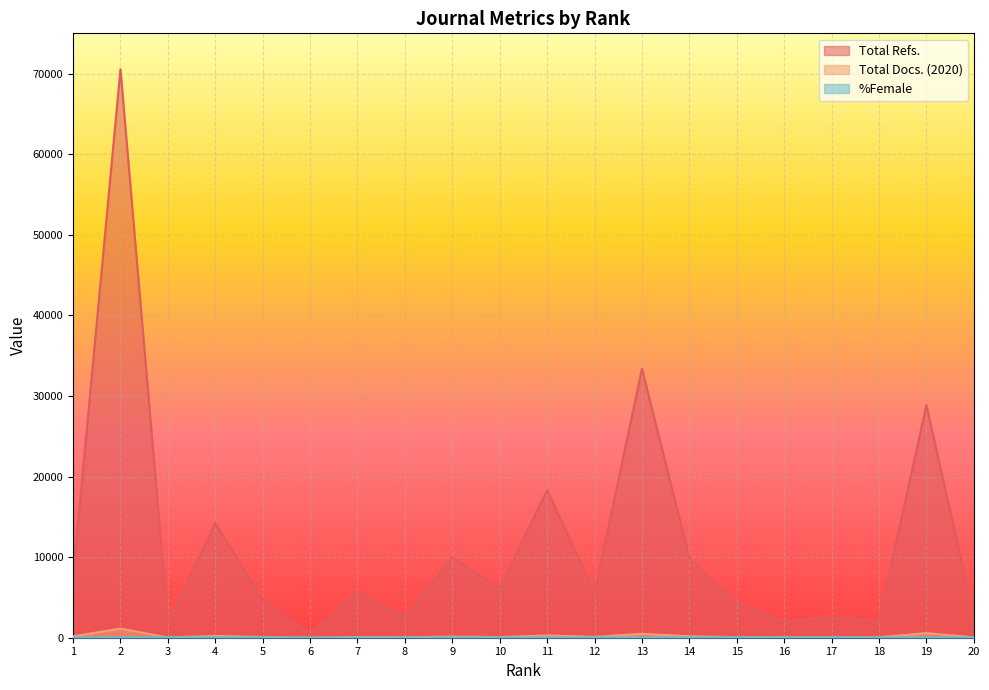

What is the average value of the Total Docs. (2020) series?

194.5